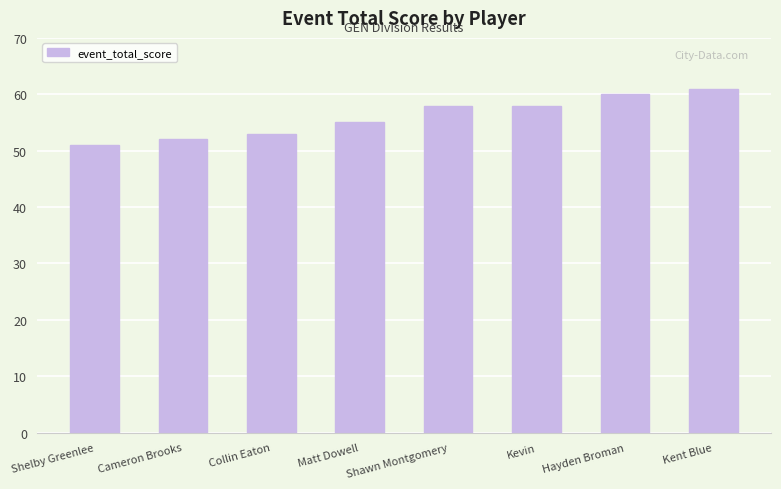

Reading left to right, list all the values displayed in this chart.

51	52	53	55	58	58	60	61